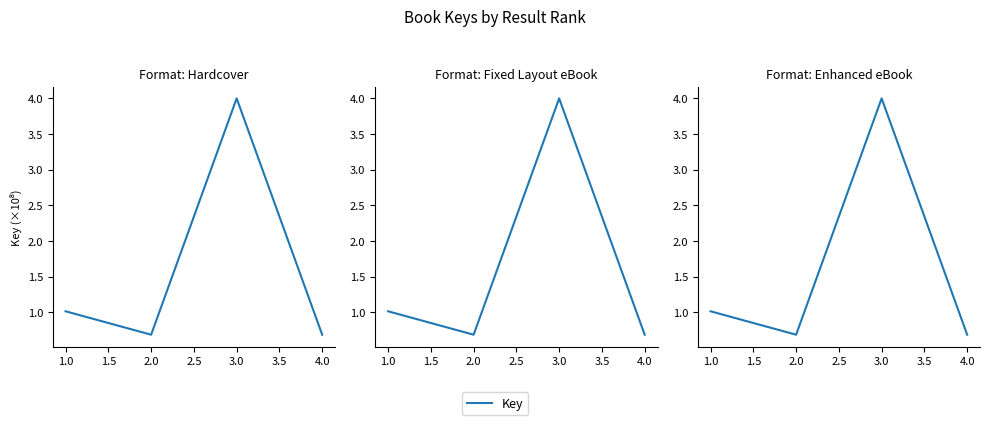

How many interior local peaks (higher than both neighbors) does the data have?

1